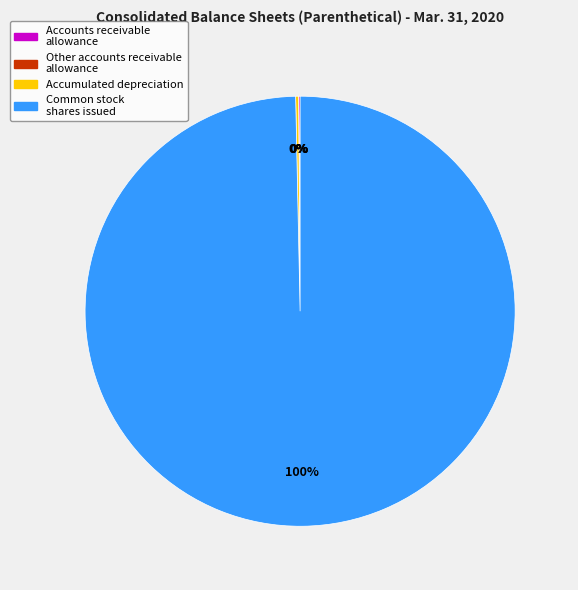

What is the largest slice in the pie chart?

Common stock shares issued